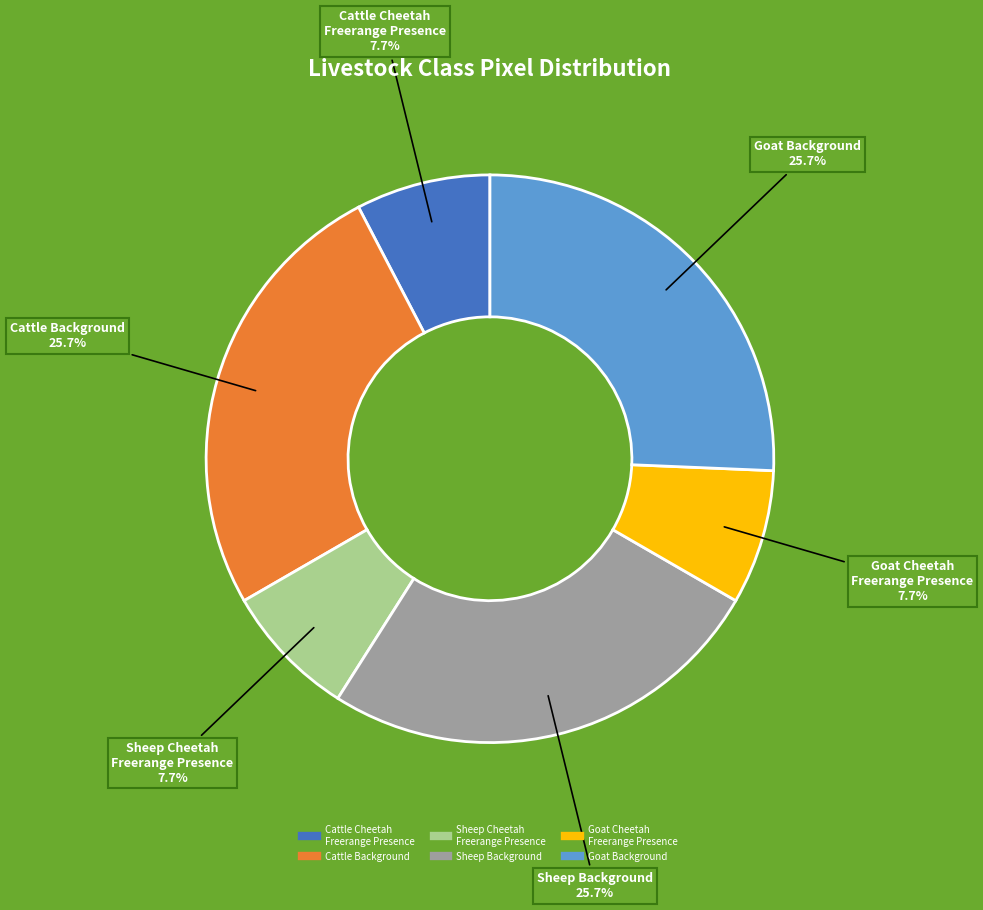

Which has a higher value, Cattle Cheetah Freerange Presence or Goat Background?

Goat Background